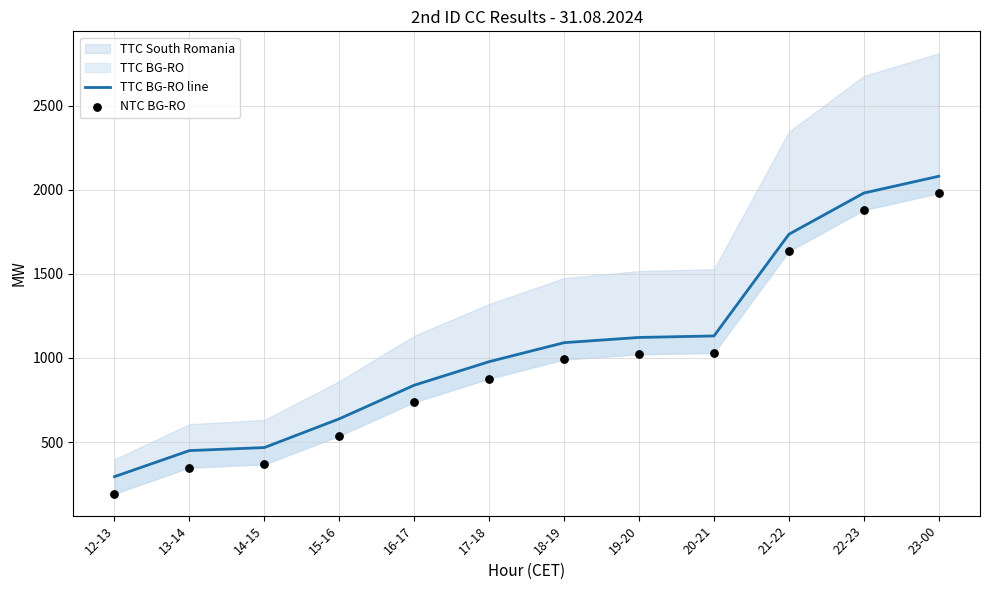

At which category is the sum across all series the highest?

23-00